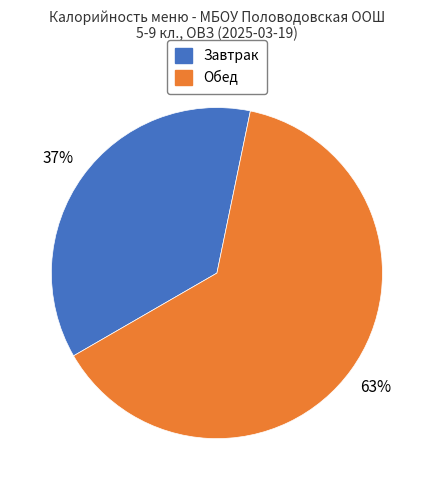

Is Завтрак the majority of the pie?

No